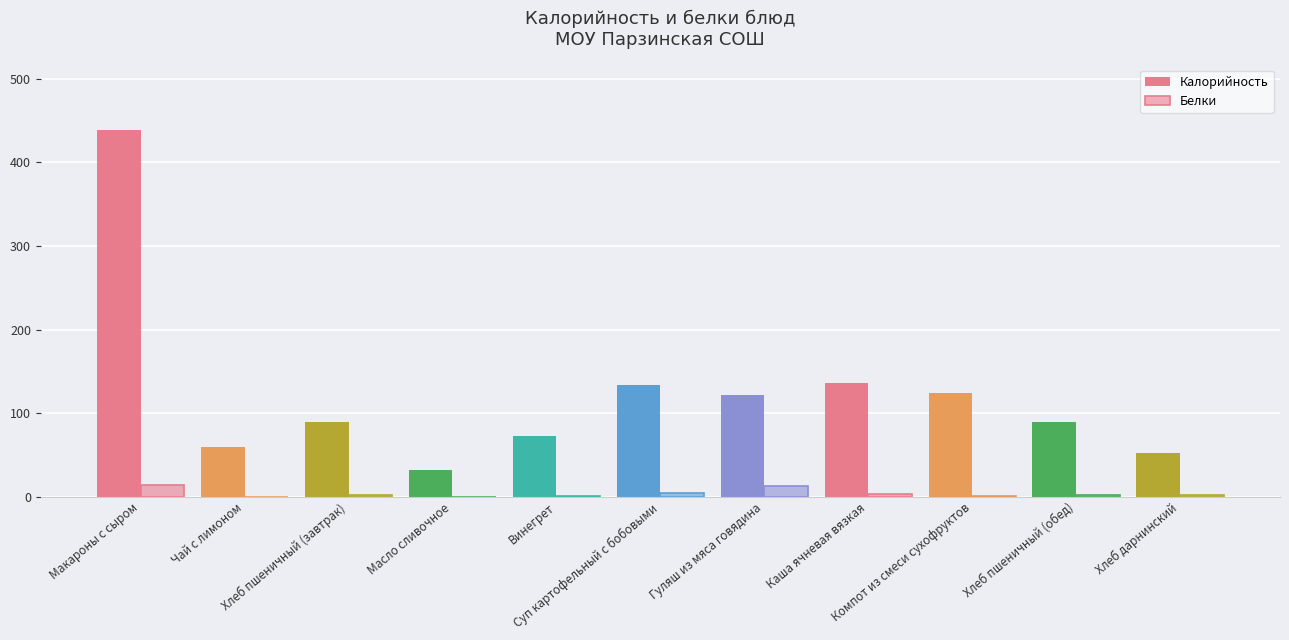

At which label does Калорийность first exceed 89?

Макароны с сыром